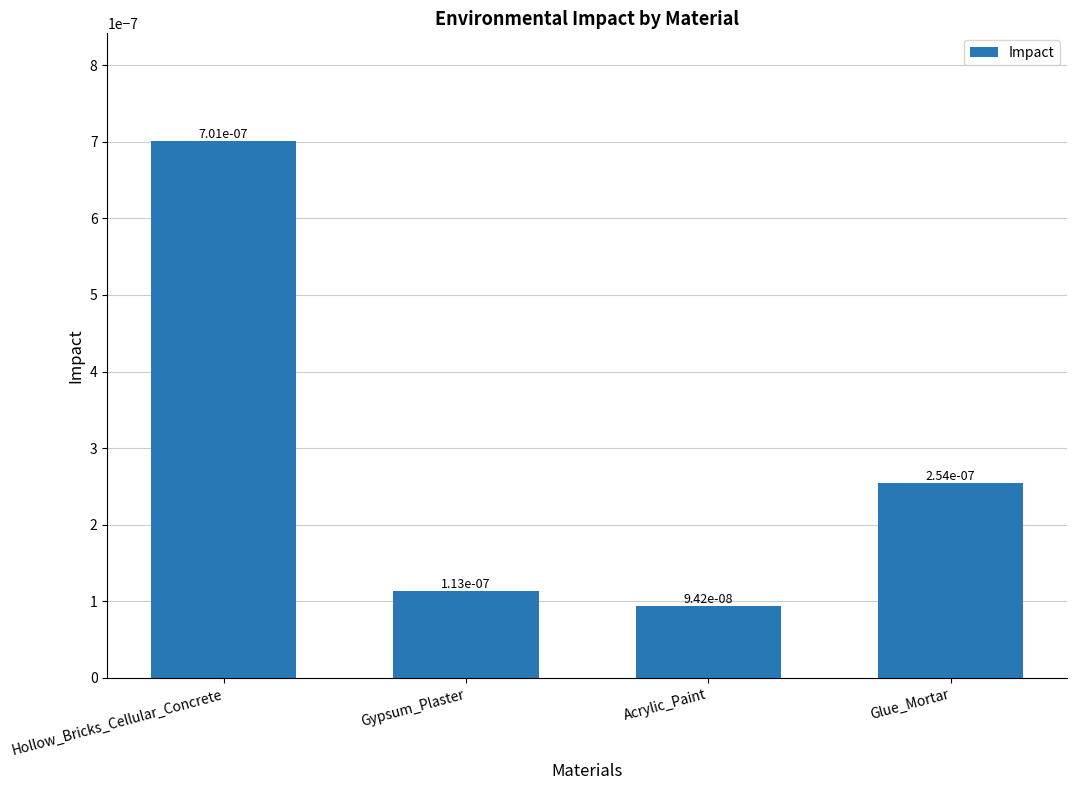

Does the chart contain stacked bars?

No